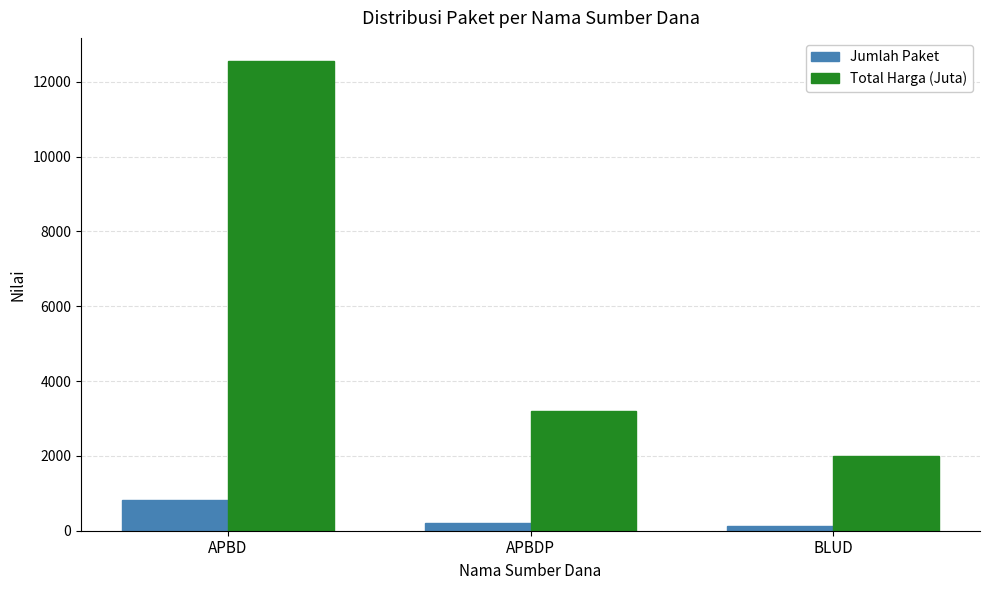

Where does the Jumlah Paket series first go above 198?

APBD